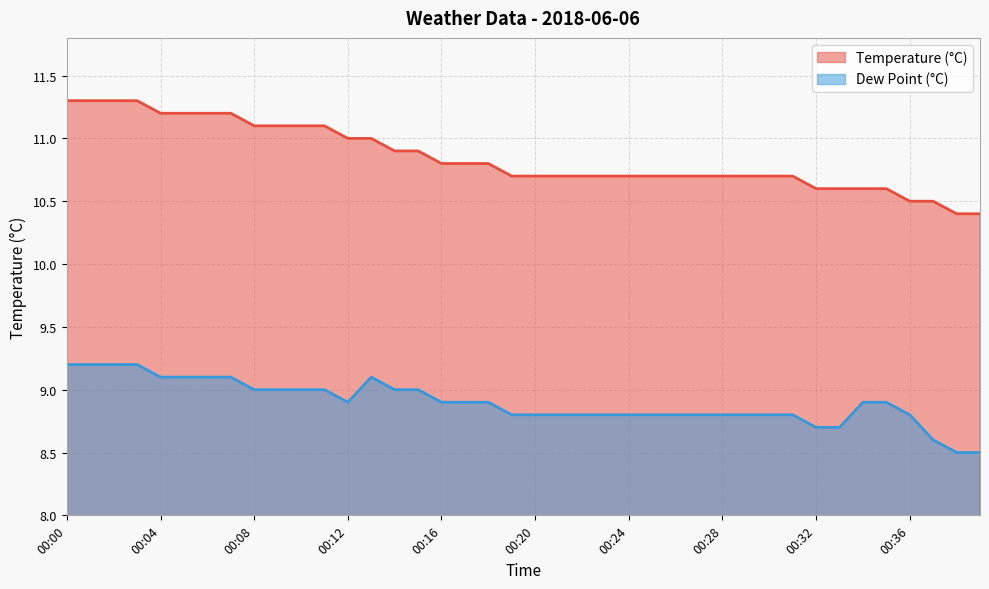

True or false: dp and temp cross at least once.

False